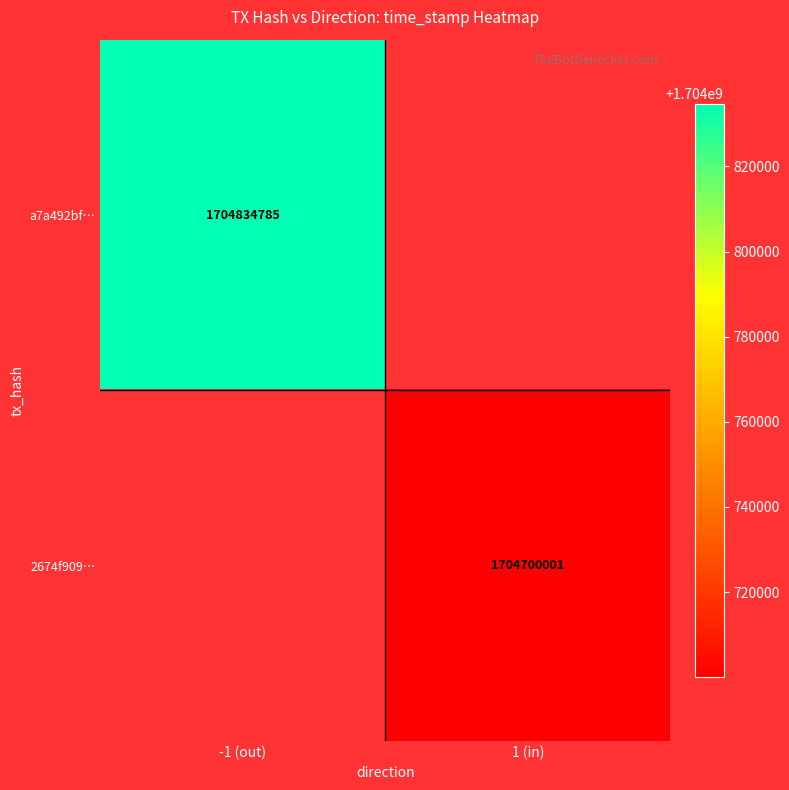

How many distinct data groups are displayed?

2